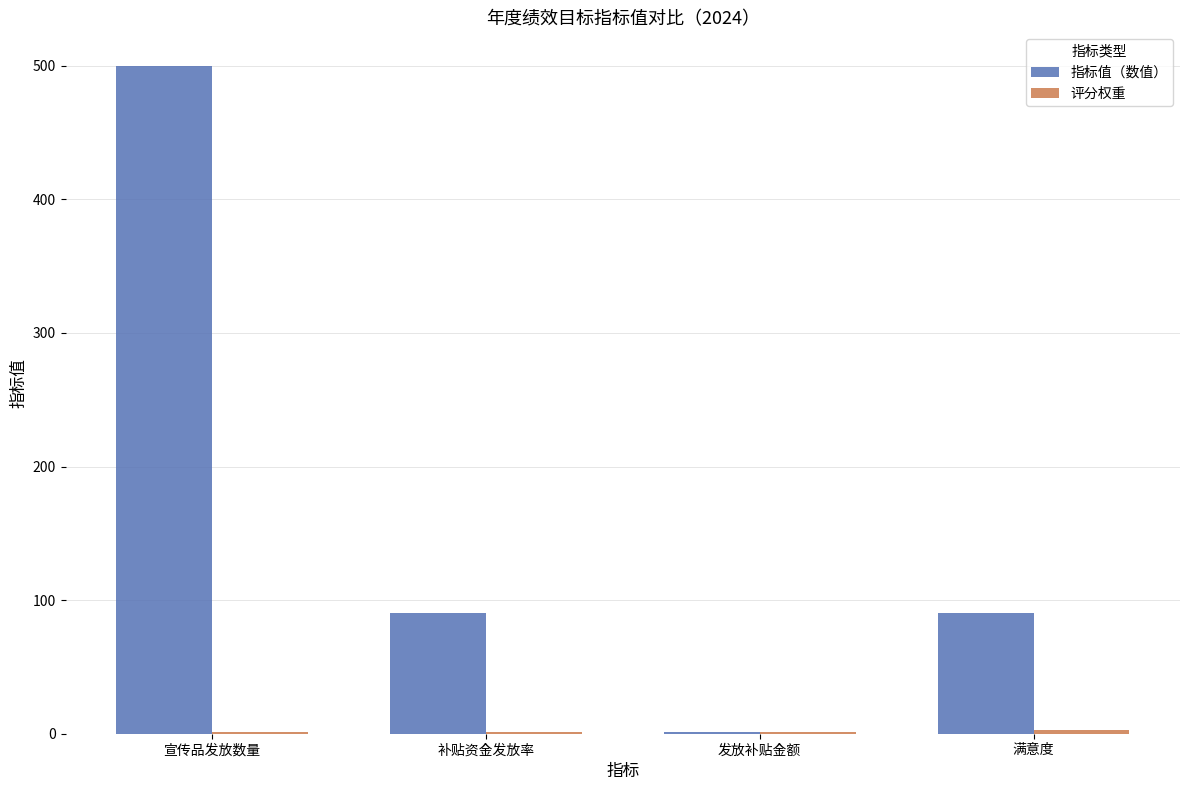

At which category is the sum across all series the highest?

宣传品发放数量